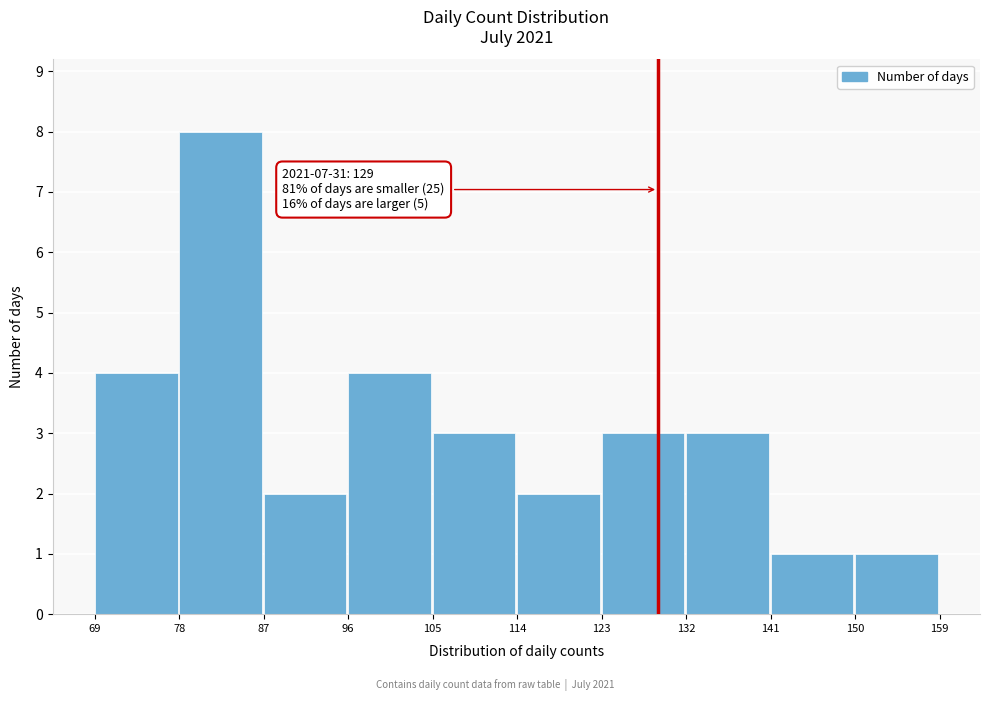

Which range on the x-axis has the tallest bar?

78 to 87